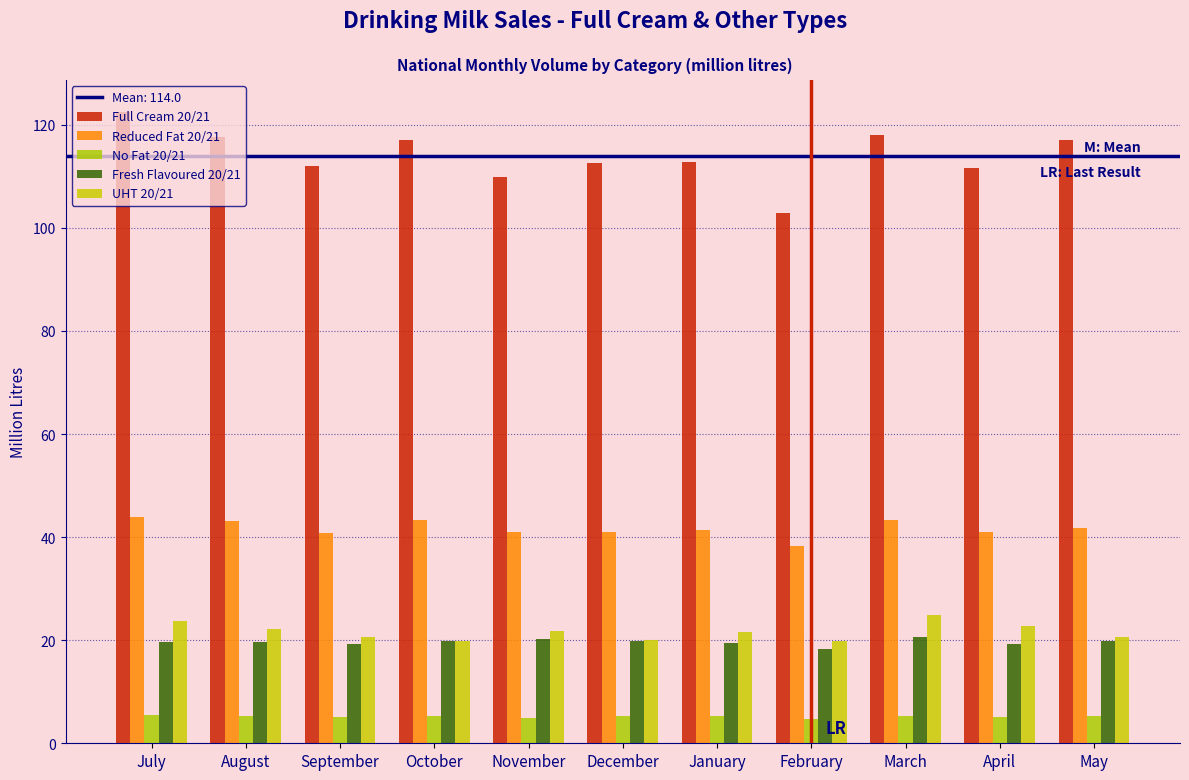

Does the chart contain any negative values?

No